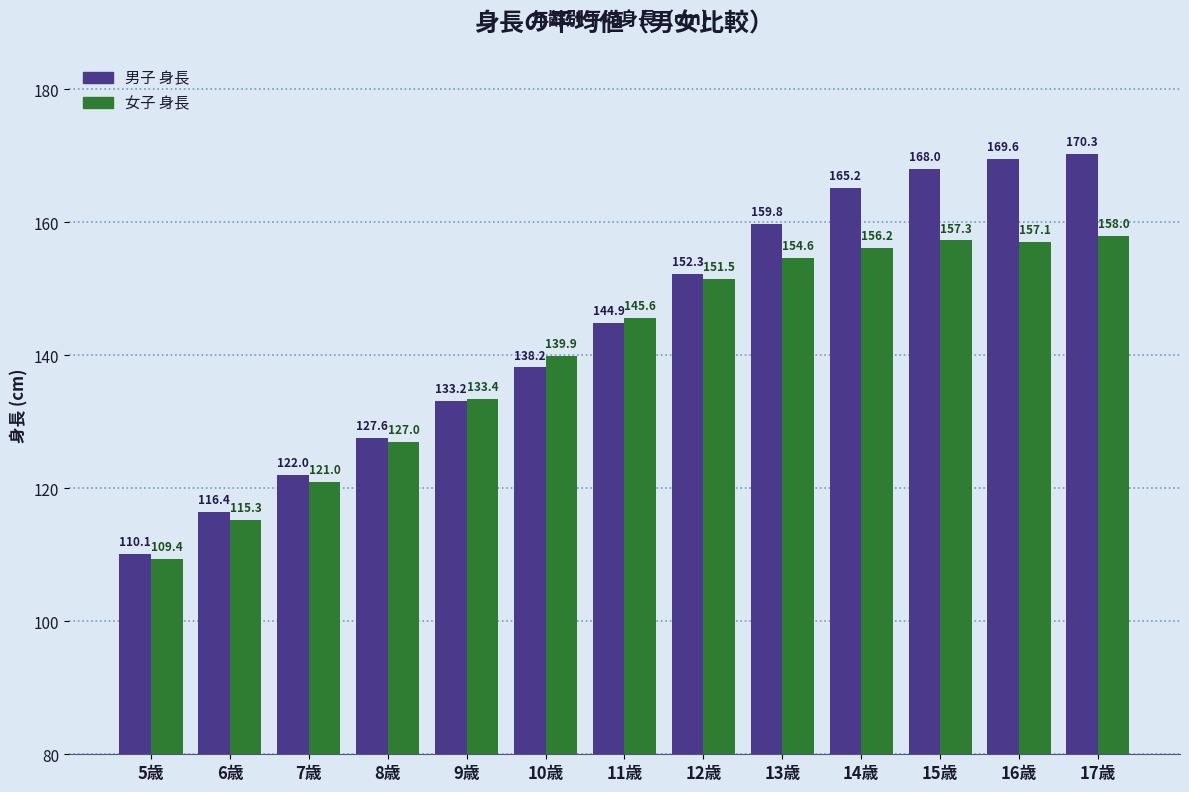

True or false: 女子 身長 has a value of 203.3 at 10歳.

False